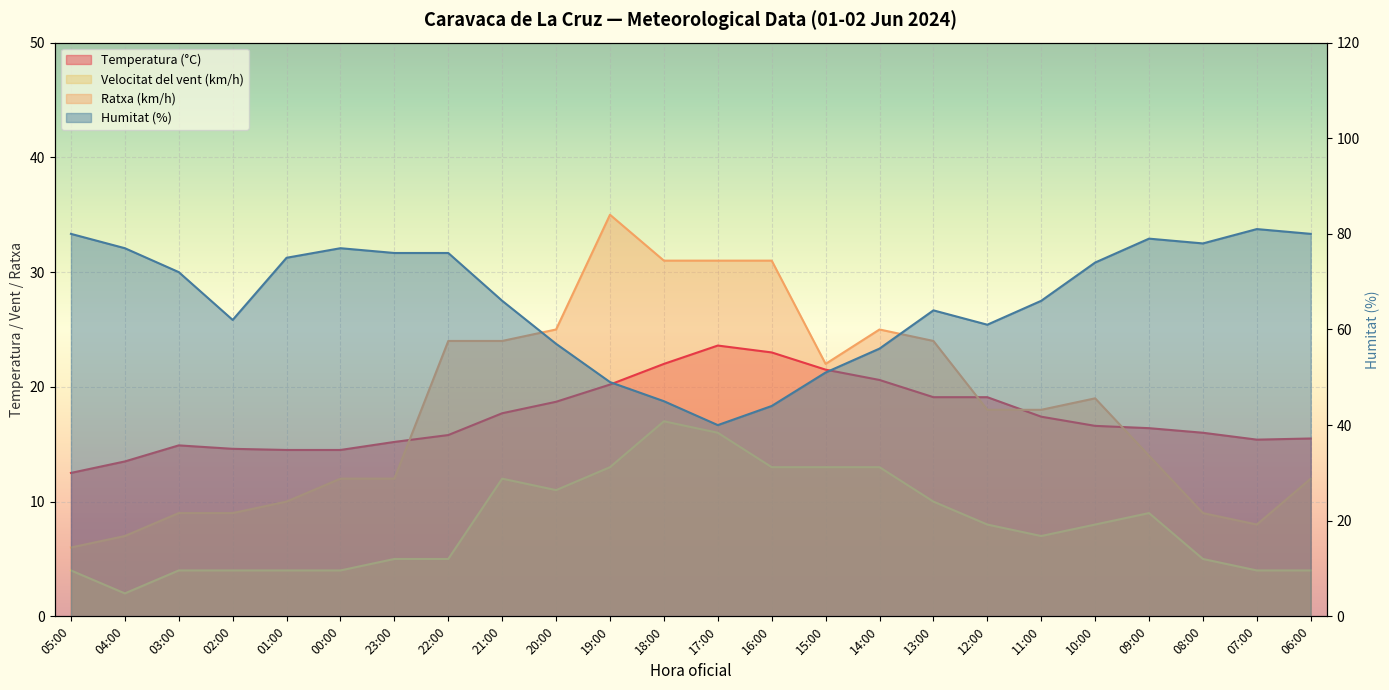

How many interior local valleys does the Ratxa (km/h) series have?

2